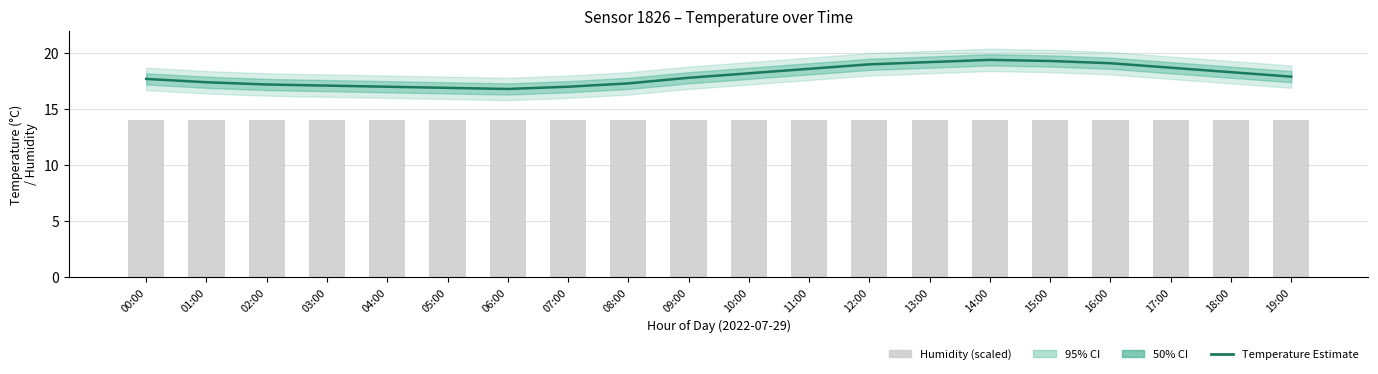

Between 11:00 and 02:00, which is larger?

11:00